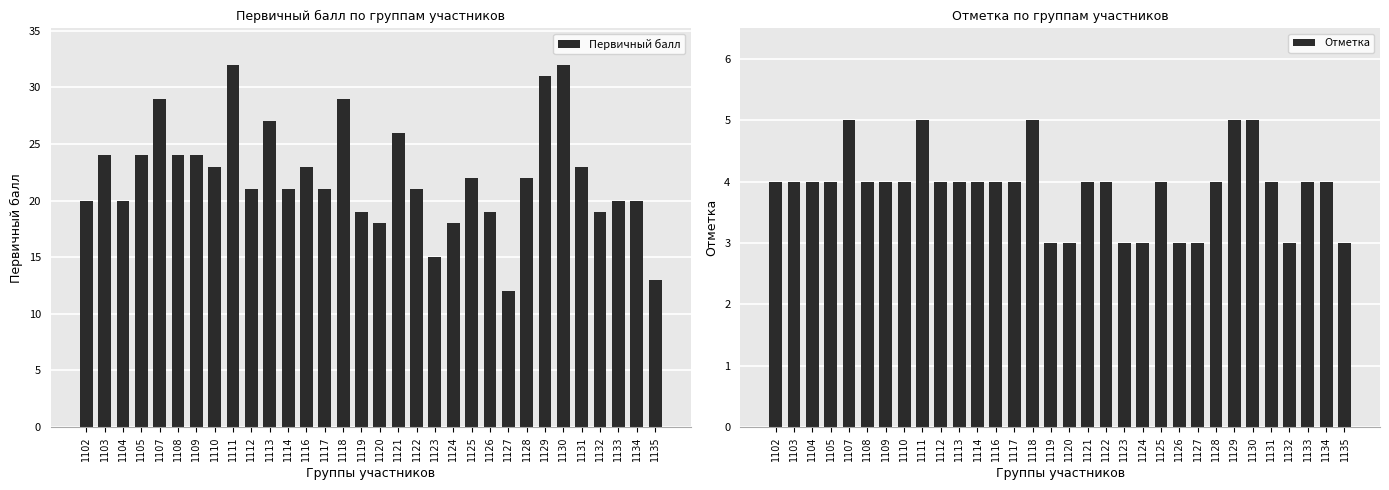

Are the bars horizontal?

No